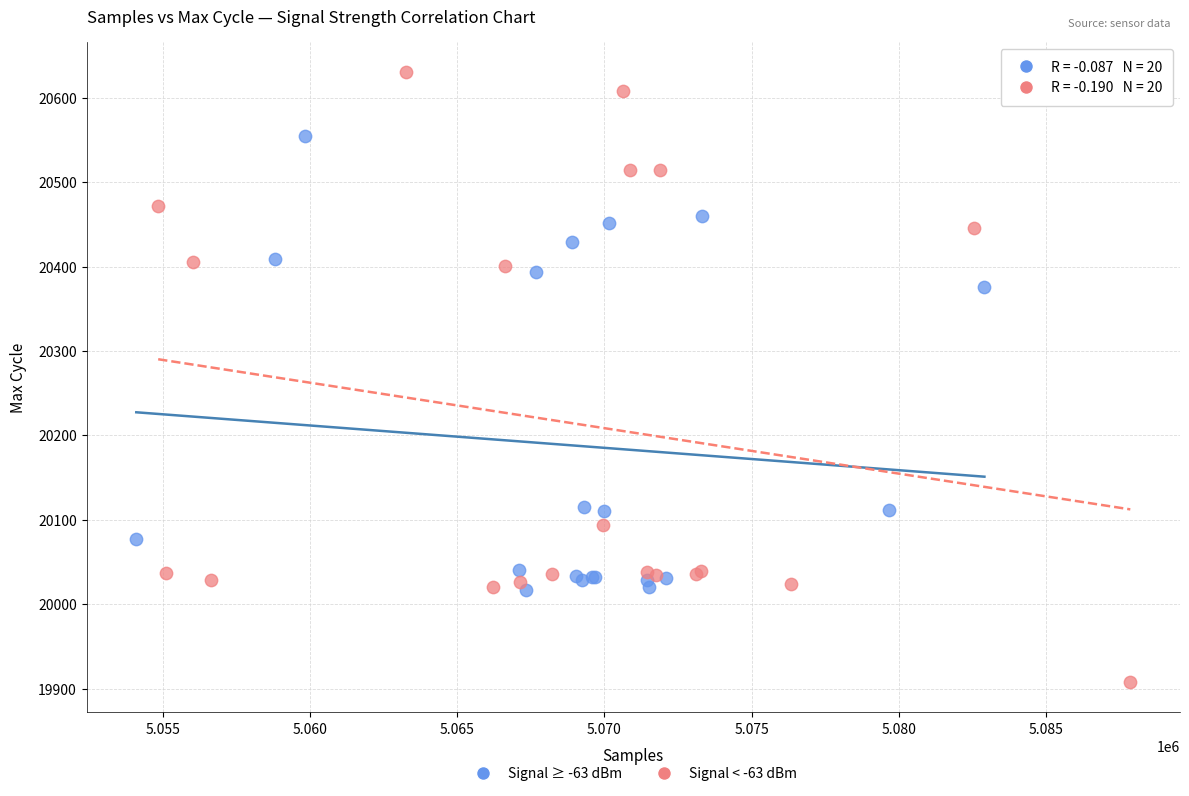

Which series contains the lowest Y value?

Signal < -63 dBm